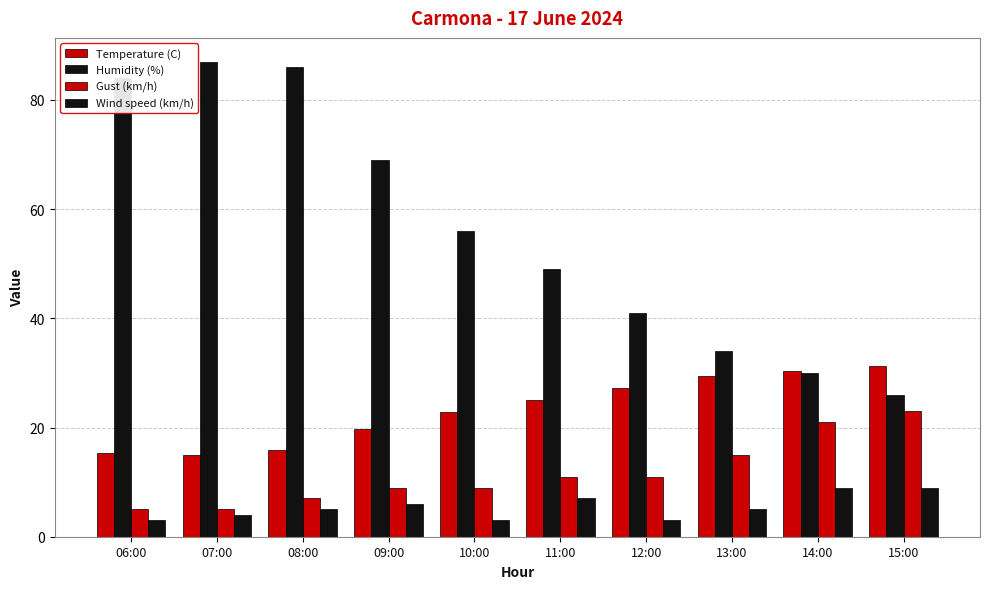

How many groups of bars are there?

10